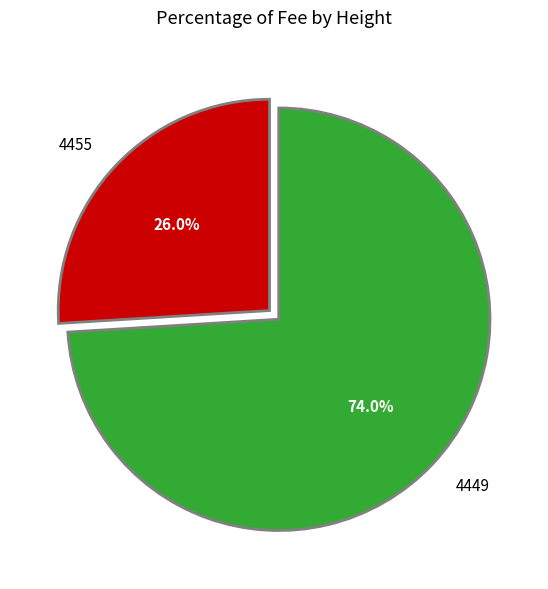

What percentage is the 4455 slice, to the nearest percent?

26%